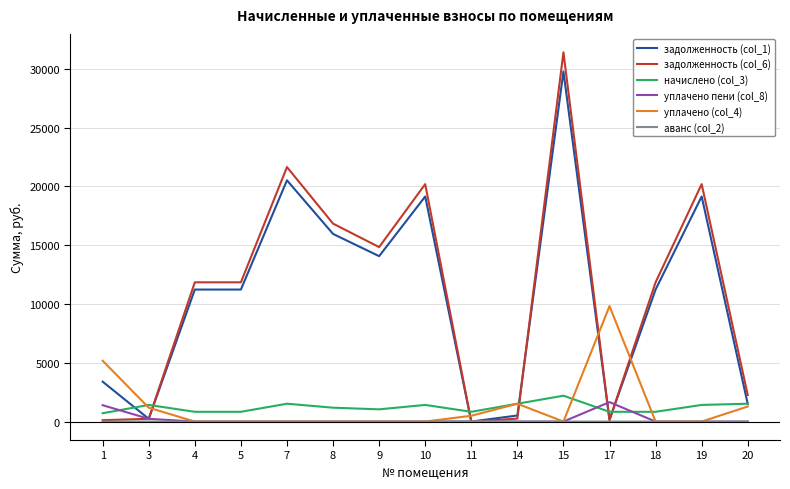

Which series changed the most between 8 and 18?

задолженность (col_6)